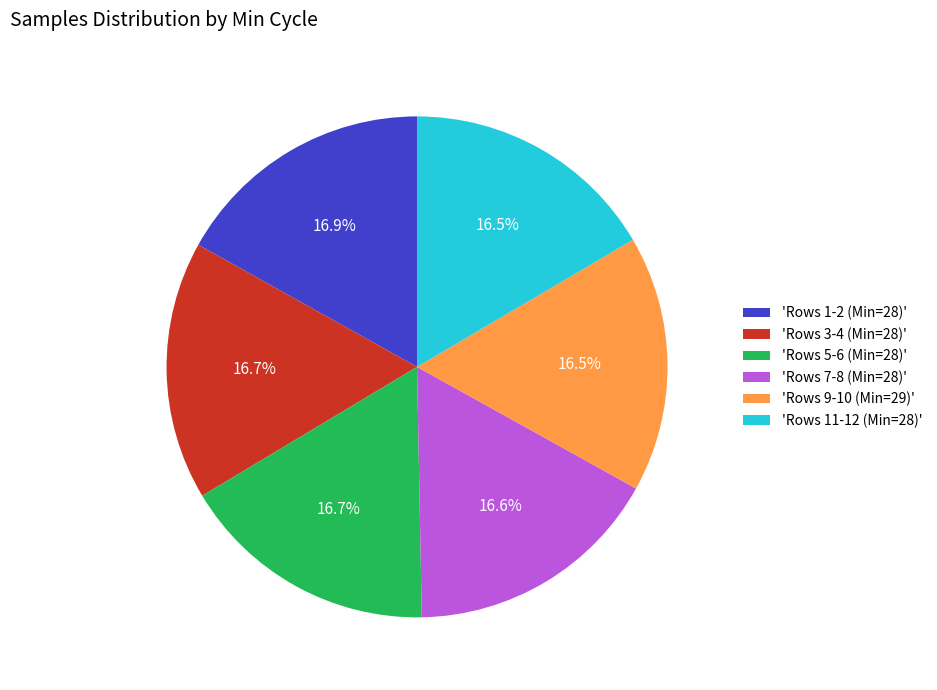

Is 'Rows 11-12 (Min=28)' the majority of the pie?

No